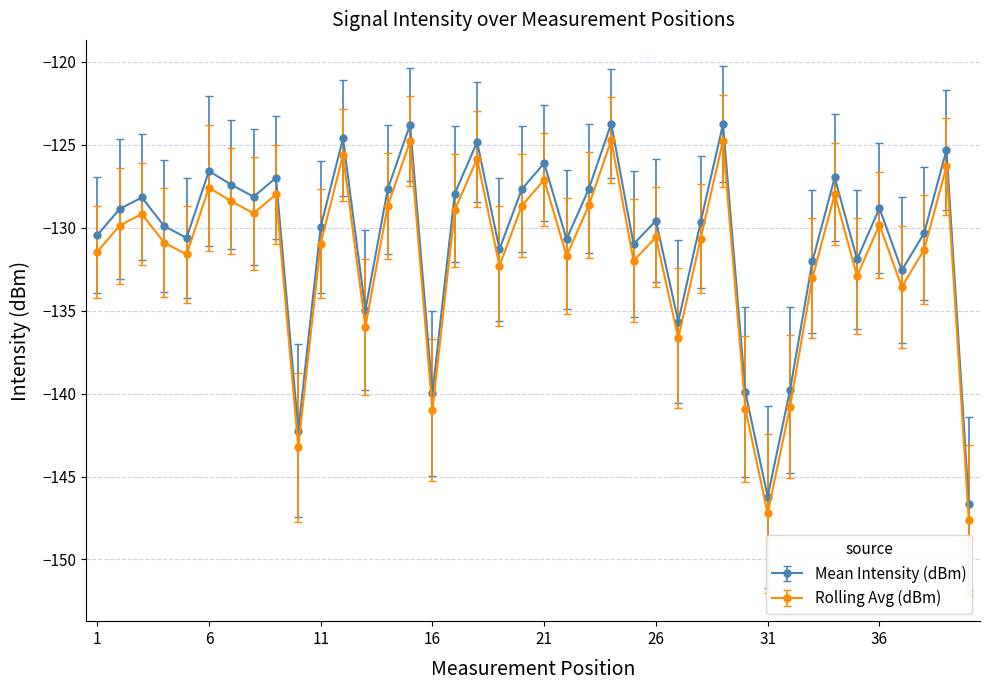

What is the smallest value displayed?

-147.6